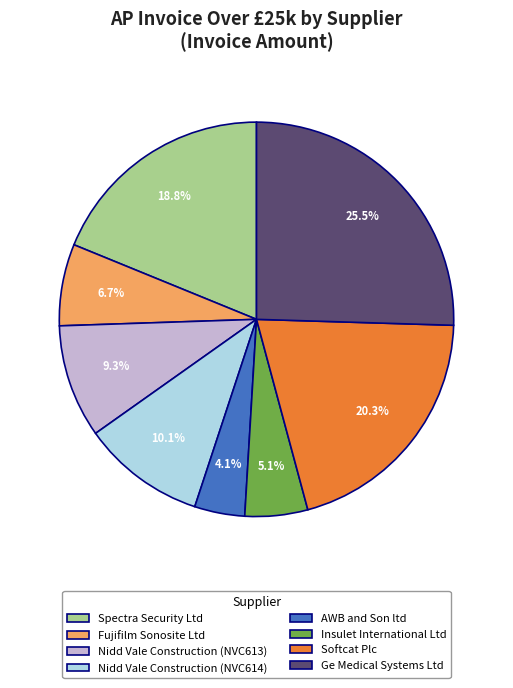

Which slice is the largest?

Ge Medical Systems Ltd